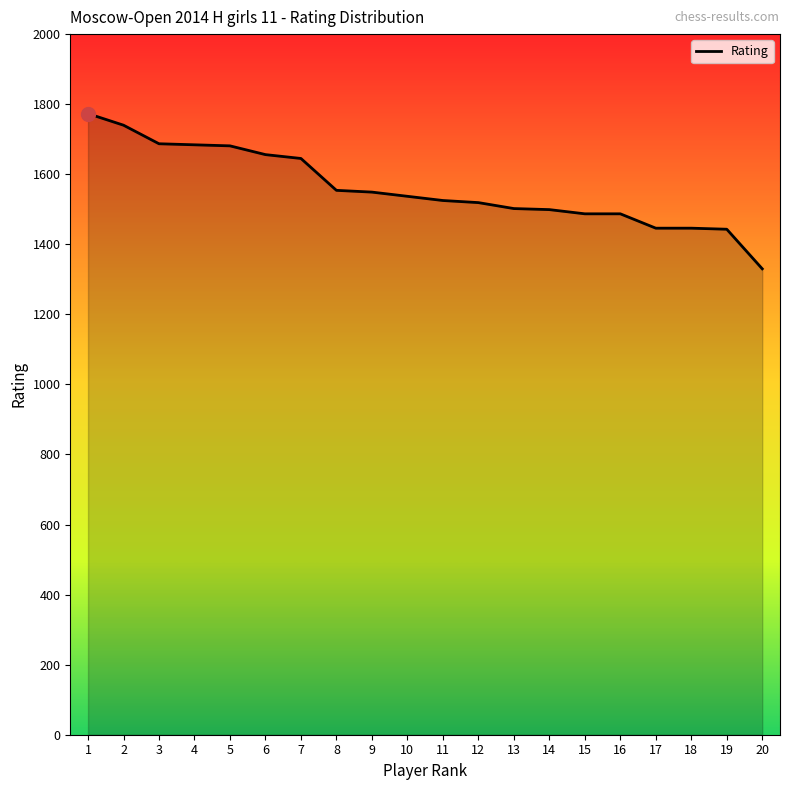

At which category does the chart reach its peak across all series?

1